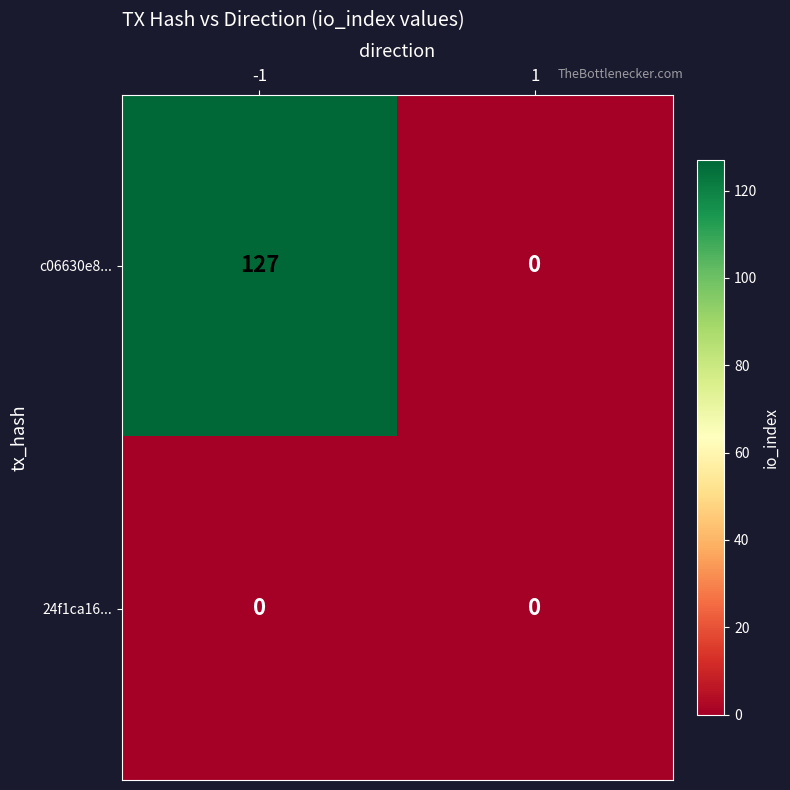

Rank the series by their maximum value, from highest to lowest.

c06630e8..., 24f1ca16...